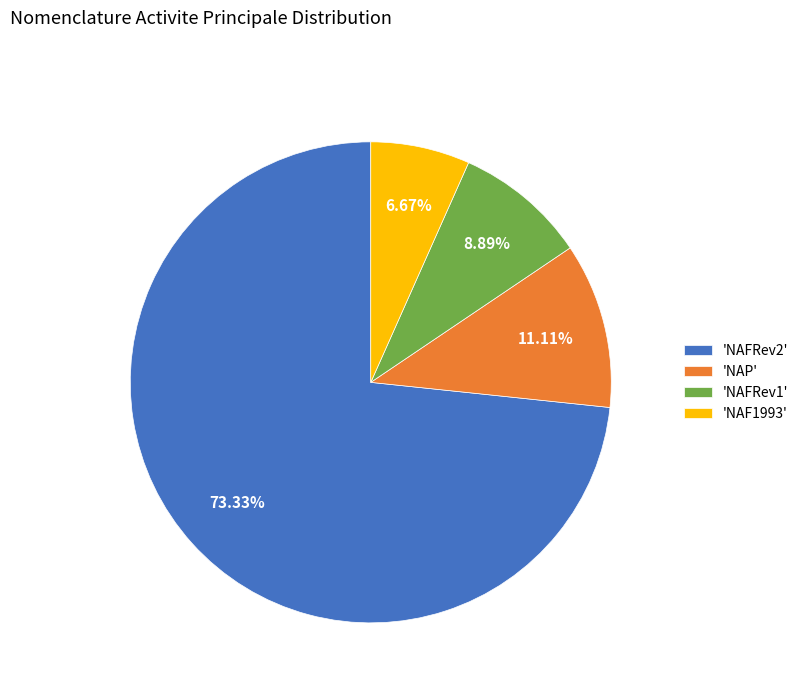

Combined, do 'NAP' and 'NAFRev2' account for over 50%?

Yes